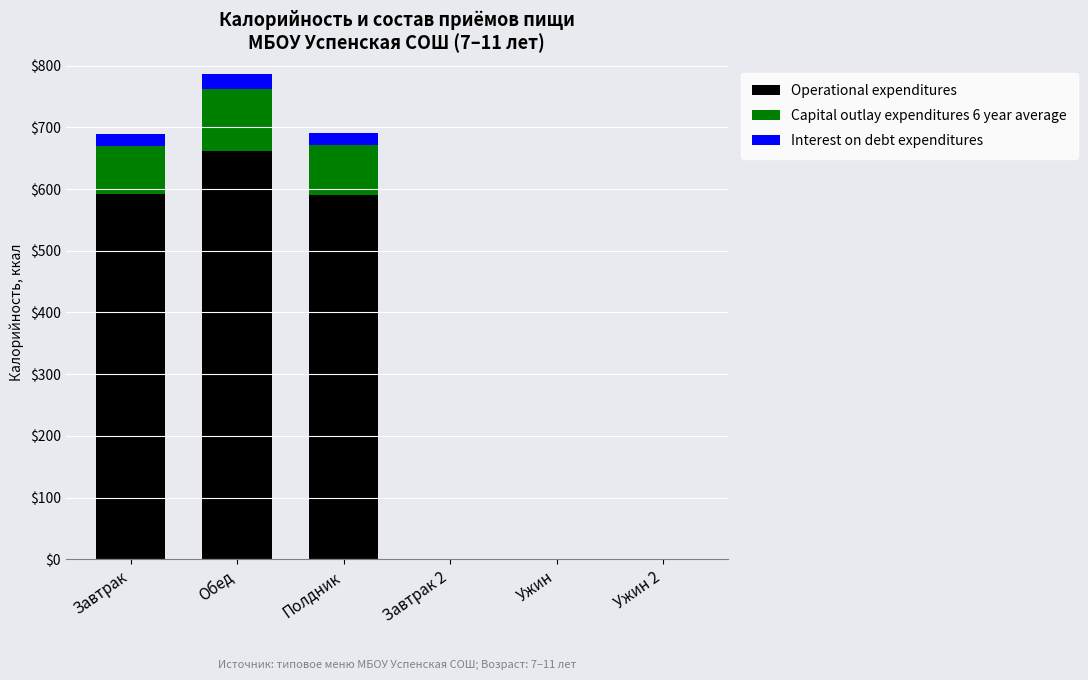

The value of Operational expenditures at Завтрак is 592.7. True or false?

True